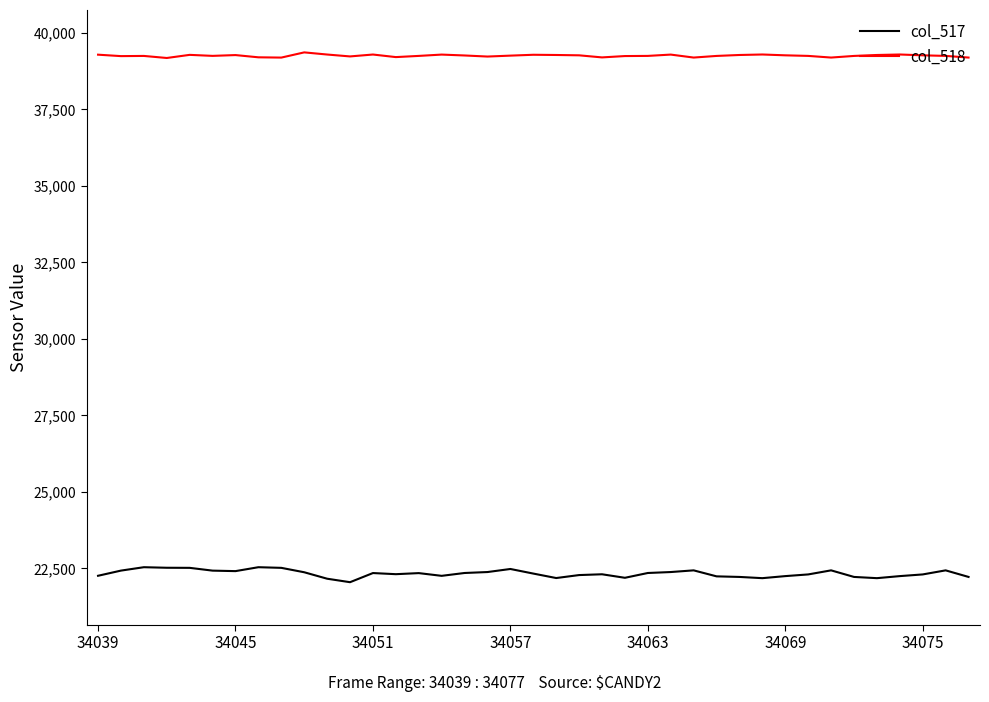

What is the greatest value displayed?

39365